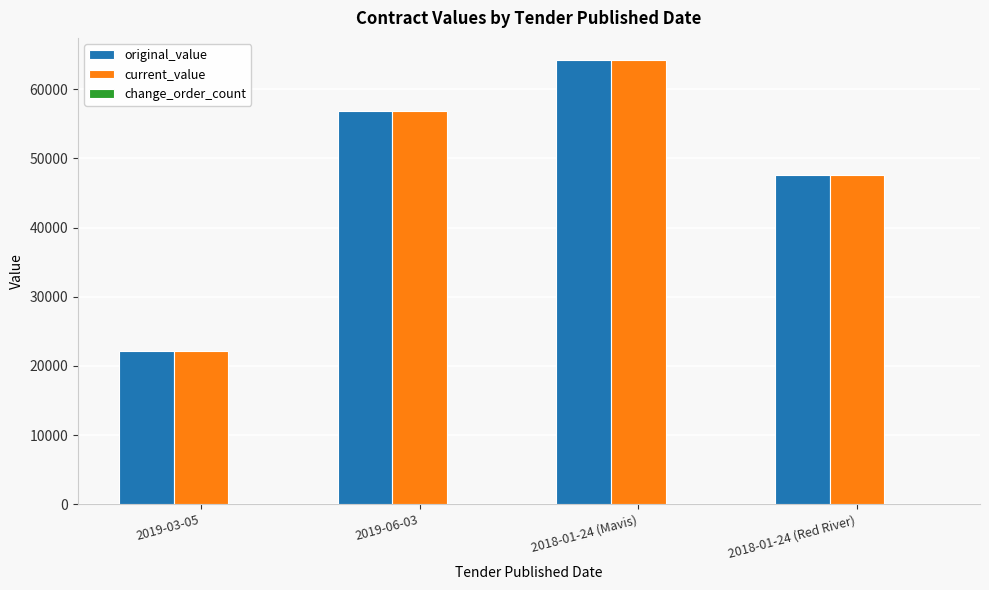

What position from the right is 2019-06-03?

3